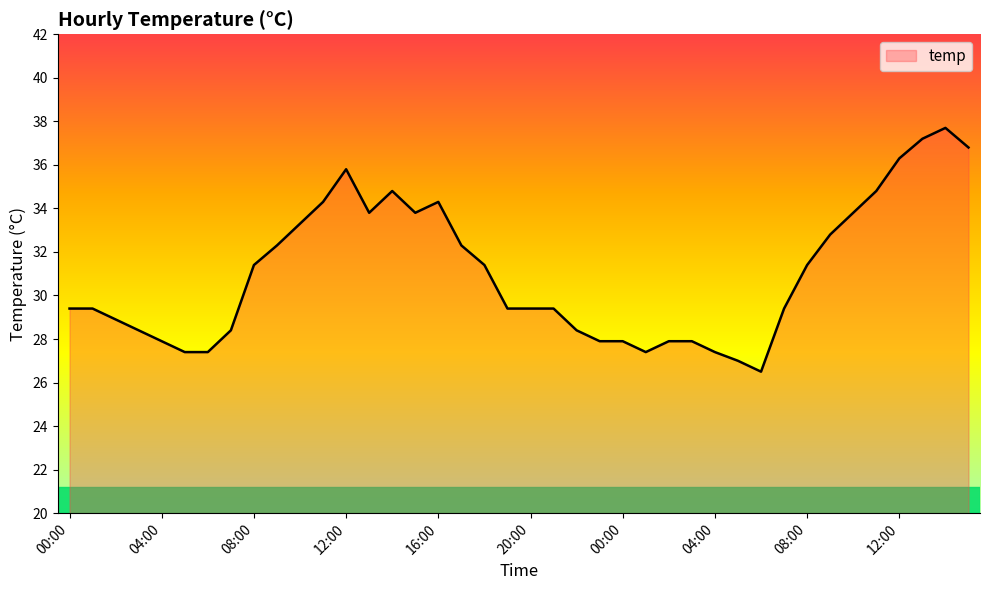

What is the sum of all values?

1241.4